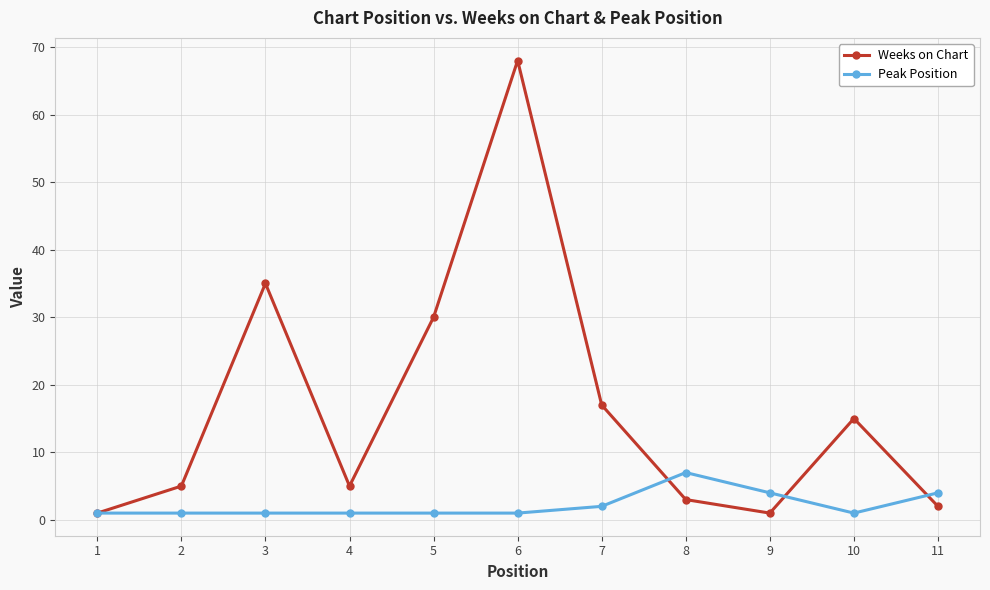

Which series has the largest total across all categories?

Weeks on Chart